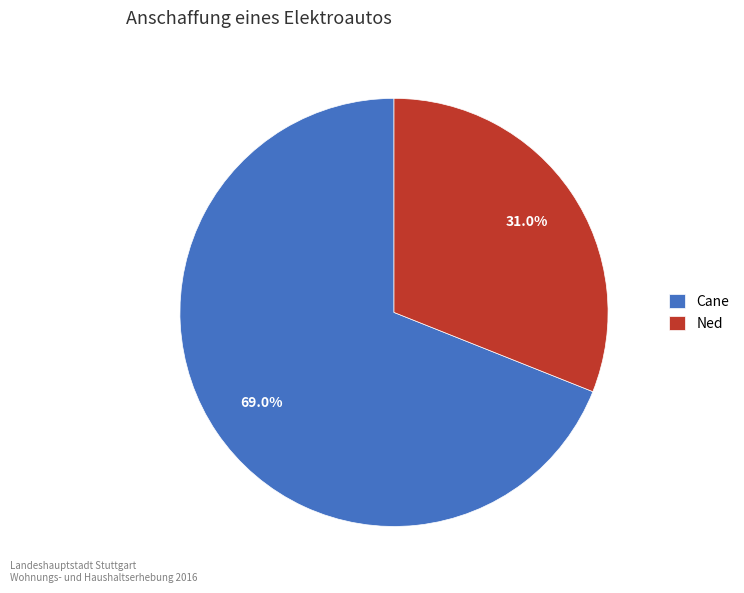

How many segments does this pie chart have?

2